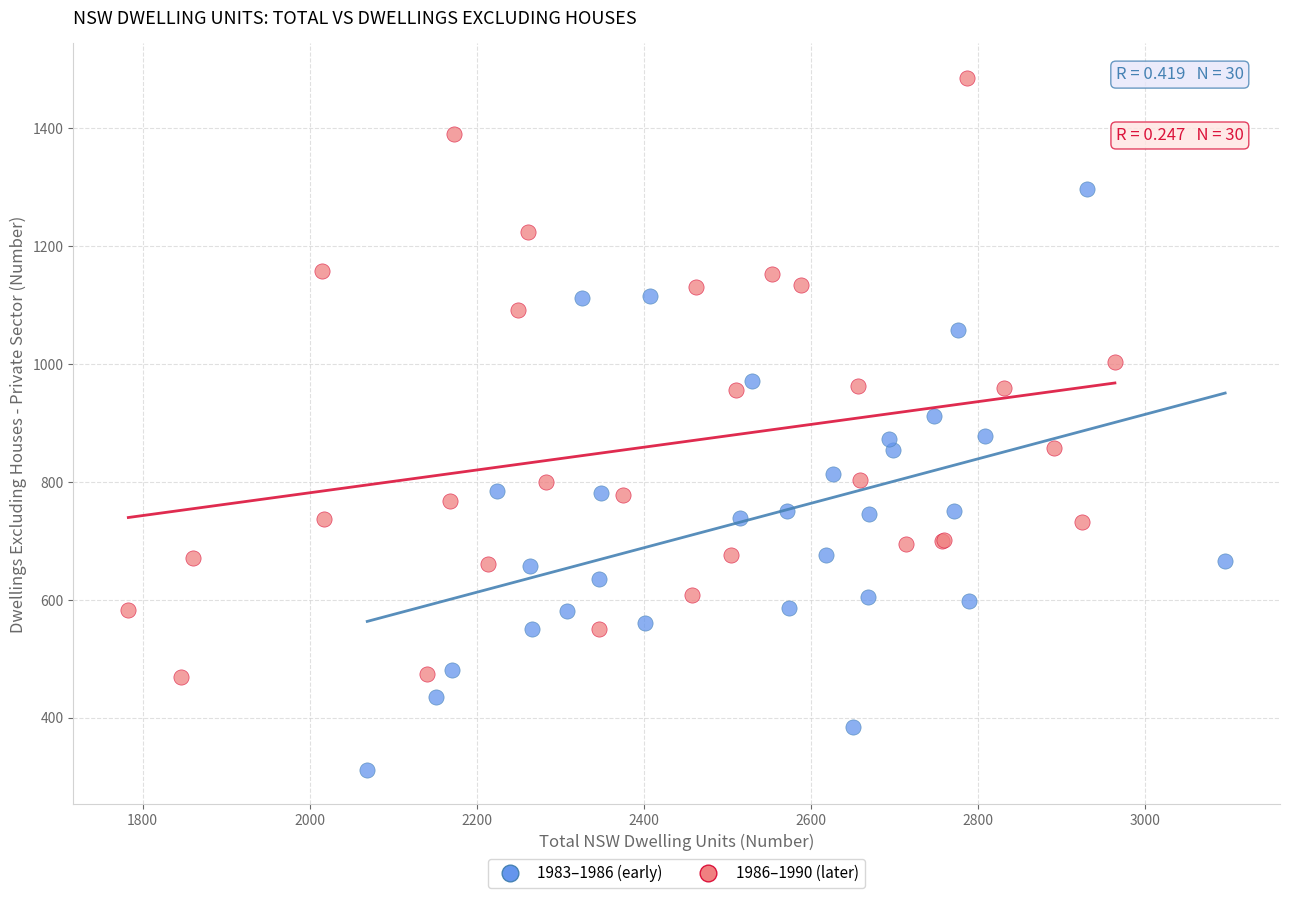

Which series contains the lowest Y value?

1983–1986 (early)